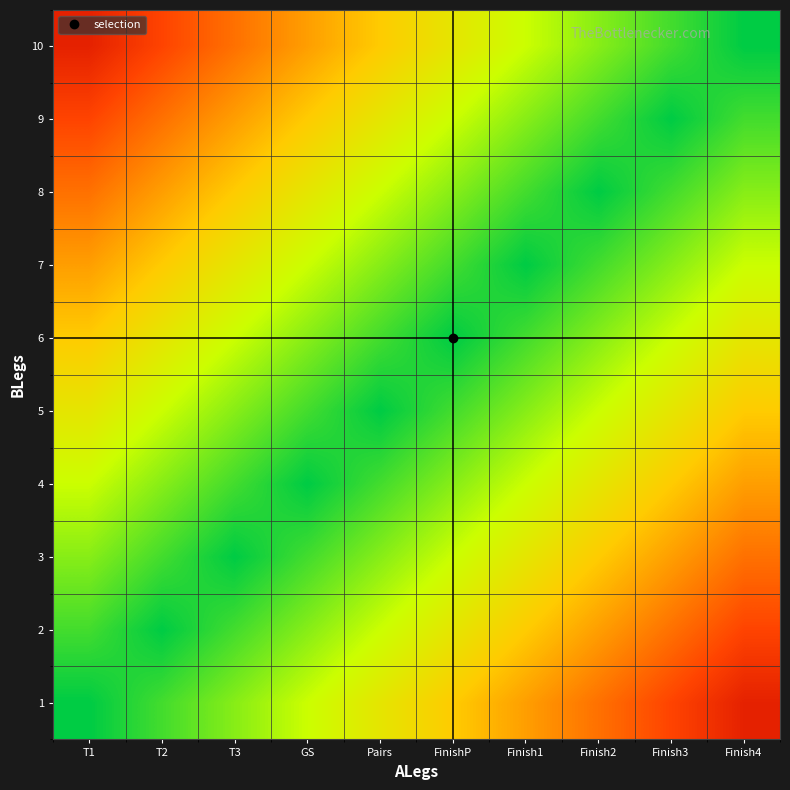

Rank the series at Finish1 from highest to lowest value.

1, 2, 3, 10, 4, 9, 5, 6, 8, 7